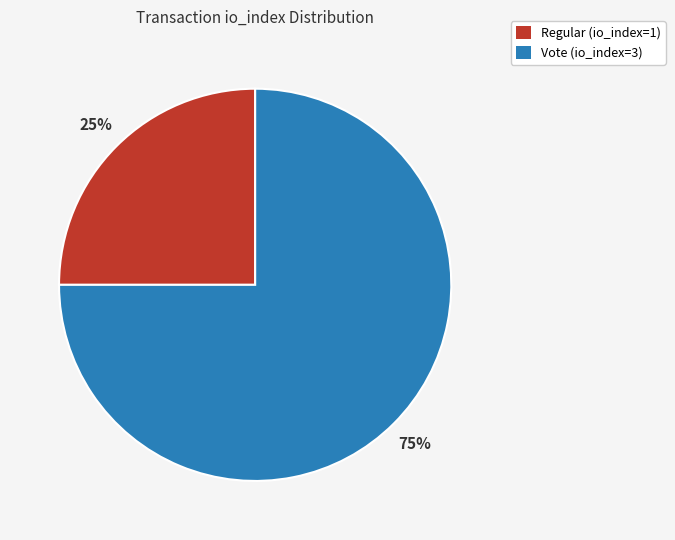

Combined, do Vote (io_index=3) and Regular (io_index=1) account for over 50%?

Yes